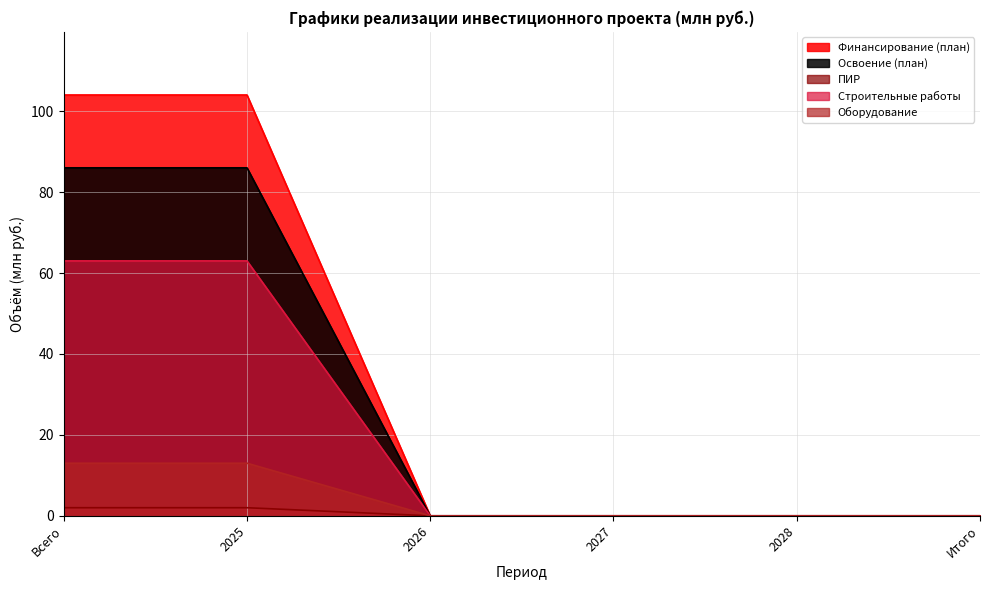

At which category is the sum across all series the highest?

Всего